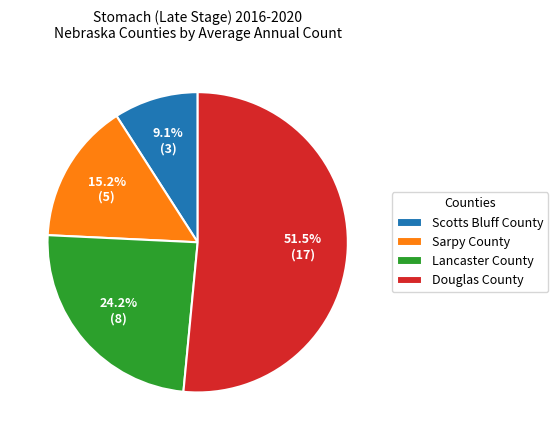

Is there any slice that represents more than half of the pie?

Yes